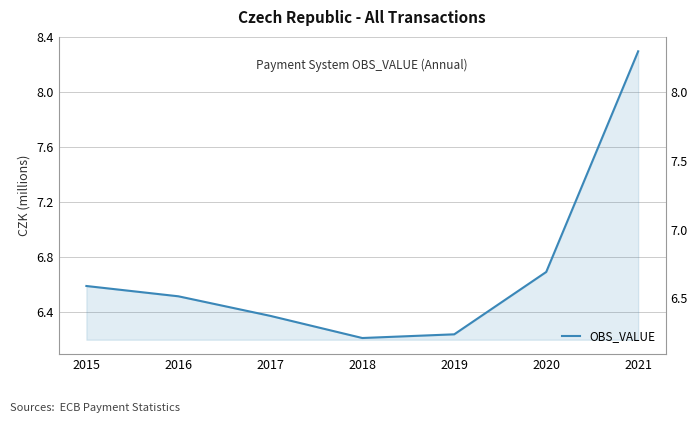

How many categories are shown in the chart?

7